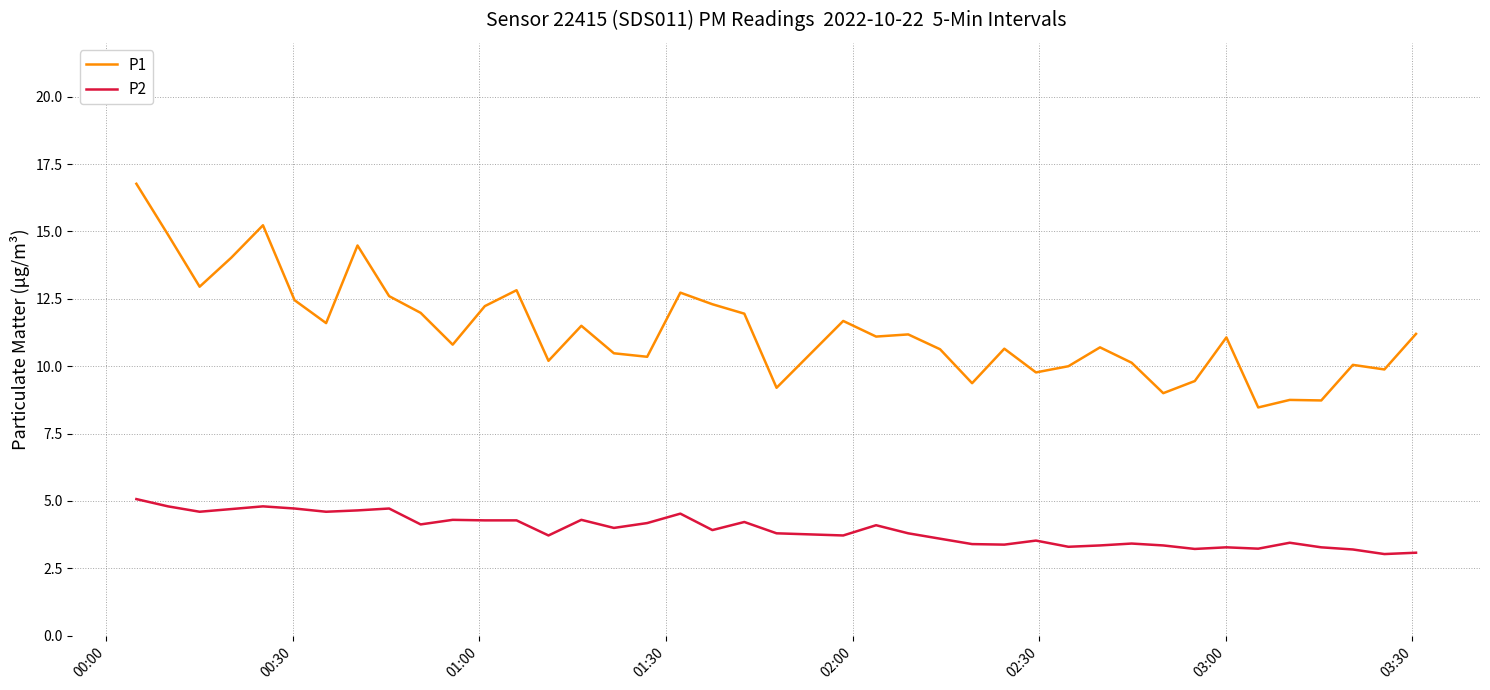

List the series in order of their overall mean, highest first.

P1, P2